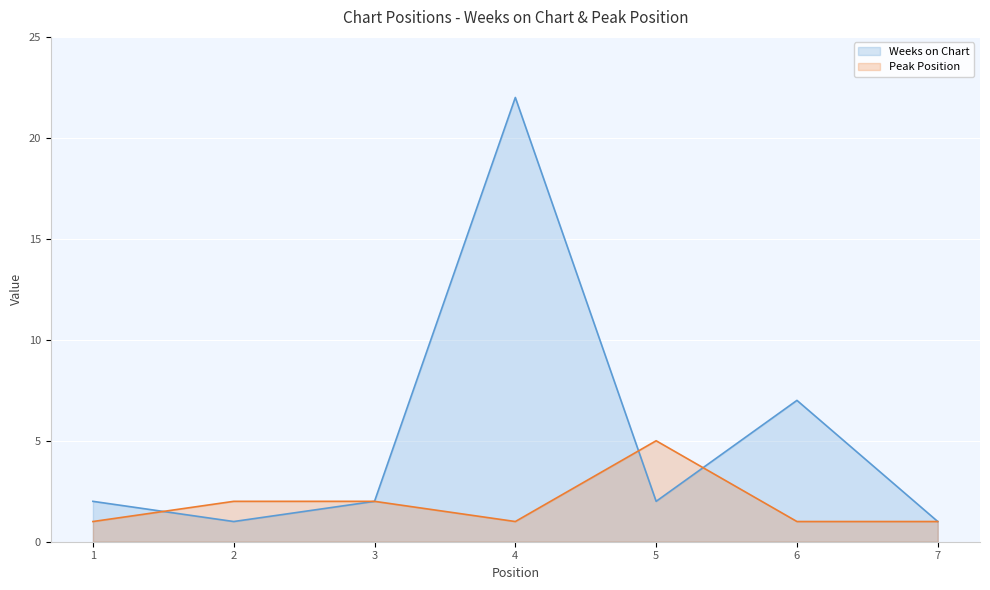

Reading left to right, list all the values displayed in this chart.

Weeks on Chart: 2	1	2	22	2	7	1
Peak Position: 1	2	2	1	5	1	1